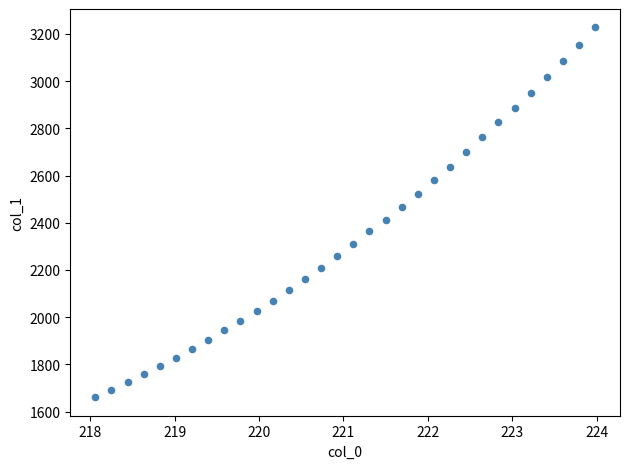

What is the range of Y values (max minus min)?

1565.5